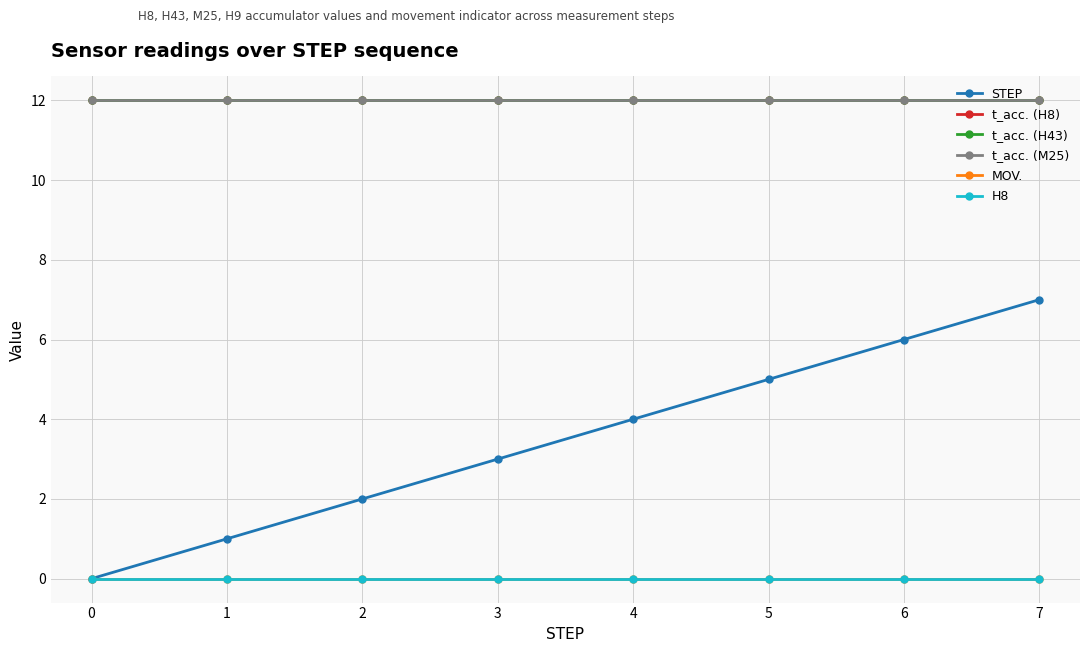

List the series in order of their peak value, lowest first.

MOV., H8, STEP, t_acc. (H8), t_acc. (H43), t_acc. (M25)